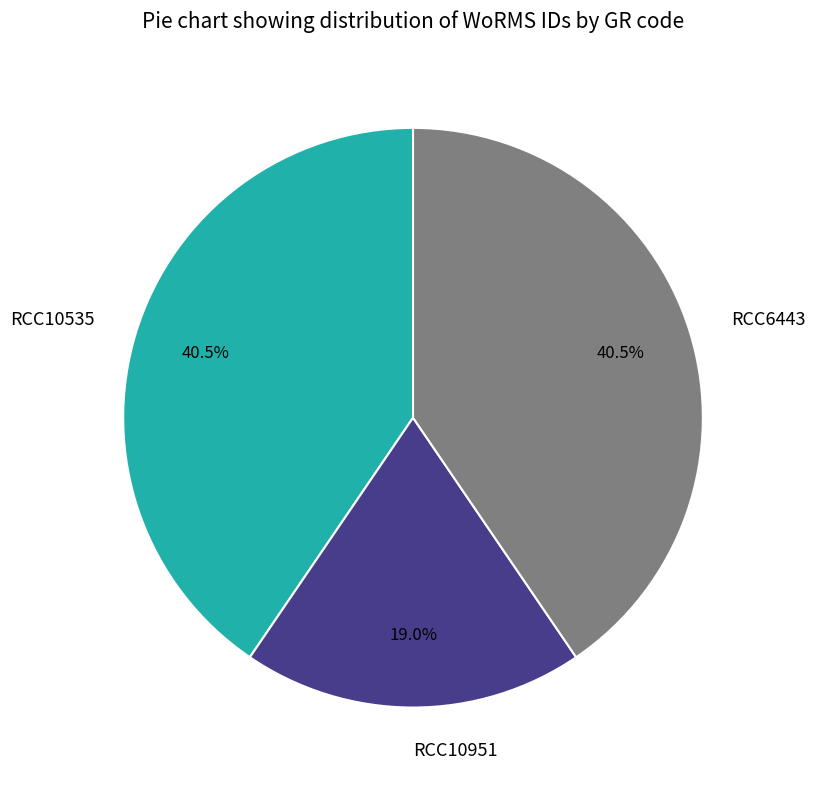

Combined, do RCC6443 and RCC10535 account for over 50%?

Yes